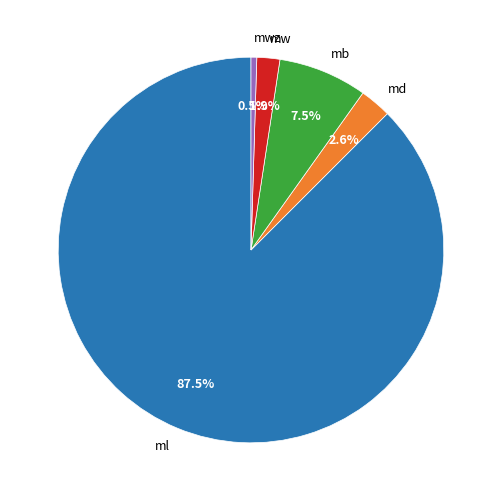

Rank the categories by value from lowest to highest.

mwz, mw, md, mb, ml